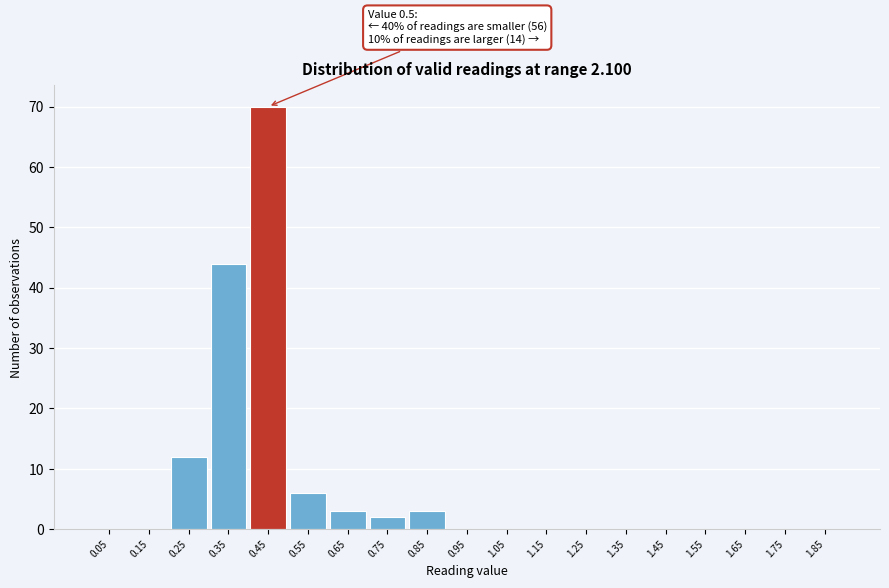

Reading left to right, transcribe all the data shown in this chart.

0.05=0	0.15=0	0.25=12	0.35=44	0.45=70	0.55=6	0.65=3	0.75=2	0.85=3	0.95=0	1.05=0	1.15=0	1.25=0	1.35=0	1.45=0	1.55=0	1.65=0	1.75=0	1.85=0